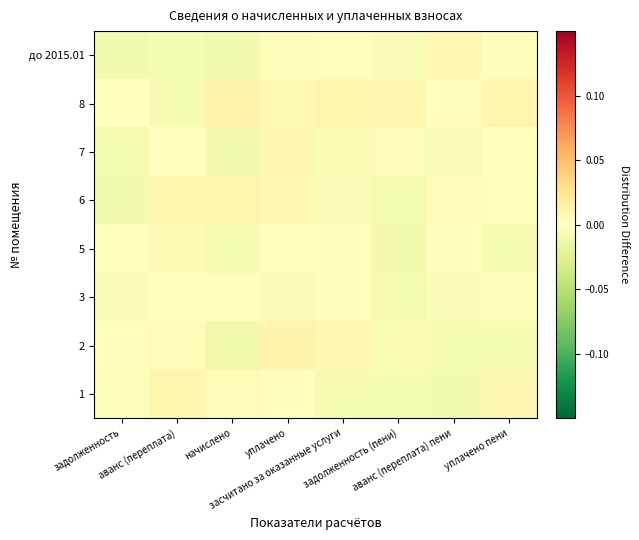

Reading left to right, what are all the values shown in this chart?

1: задолженность=-0.0	аванс (переплата)=0.0	начислено=0.0	уплачено=0.0	засчитано за оказанные услуги=-0.0	задолженность (пени)=-0.0	аванс (переплата) пени=-0.0	уплачено пени=0.0
2: задолженность=0.0	аванс (переплата)=0.0	начислено=-0.0	уплачено=0.0	засчитано за оказанные услуги=0.0	задолженность (пени)=-0.0	аванс (переплата) пени=-0.0	уплачено пени=-0.0
3: задолженность=-0.0	аванс (переплата)=0.0	начислено=-0.0	уплачено=-0.0	засчитано за оказанные услуги=0.0	задолженность (пени)=-0.0	аванс (переплата) пени=-0.0	уплачено пени=-0.0
5: задолженность=-0.0	аванс (переплата)=0.0	начислено=-0.0	уплачено=0.0	засчитано за оказанные услуги=0.0	задолженность (пени)=-0.0	аванс (переплата) пени=0.0	уплачено пени=-0.0
6: задолженность=-0.0	аванс (переплата)=0.0	начислено=0.0	уплачено=0.0	засчитано за оказанные услуги=-0.0	задолженность (пени)=-0.0	аванс (переплата) пени=0.0	уплачено пени=-0.0
7: задолженность=-0.0	аванс (переплата)=-0.0	начислено=-0.0	уплачено=0.0	засчитано за оказанные услуги=-0.0	задолженность (пени)=0.0	аванс (переплата) пени=-0.0	уплачено пени=0.0
8: задолженность=0.0	аванс (переплата)=-0.0	начислено=0.0	уплачено=0.0	засчитано за оказанные услуги=0.0	задолженность (пени)=0.0	аванс (переплата) пени=0.0	уплачено пени=0.0
до 2015.01: задолженность=-0.0	аванс (переплата)=-0.0	начислено=-0.0	уплачено=-0.0	засчитано за оказанные услуги=-0.0	задолженность (пени)=-0.0	аванс (переплата) пени=0.0	уплачено пени=-0.0